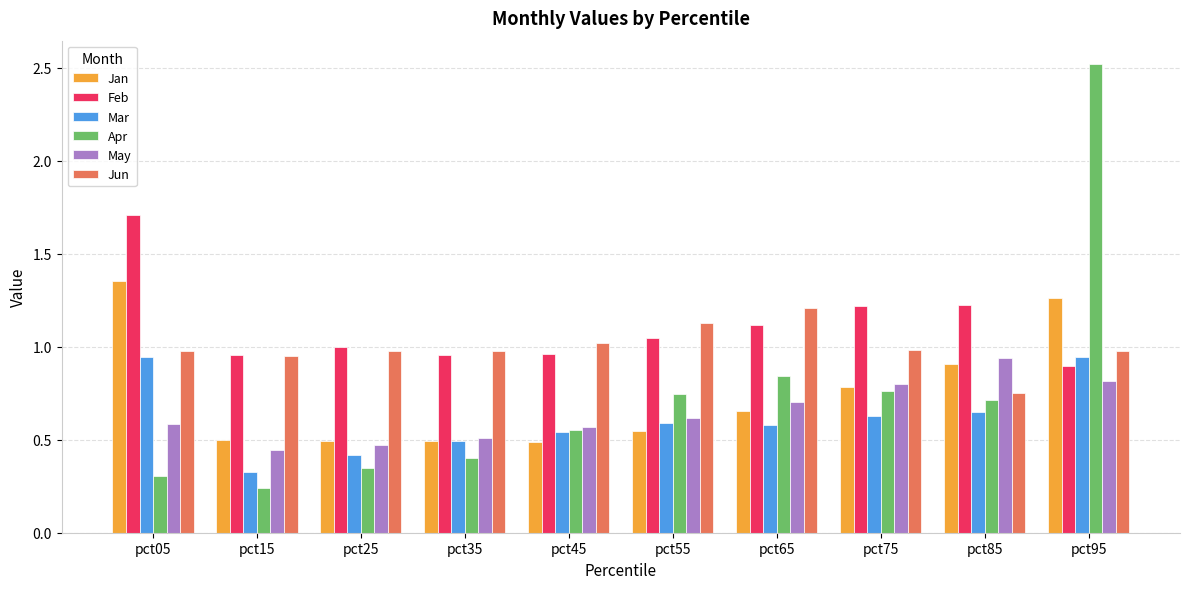

Which label corresponds to the largest value in the chart?

pct95